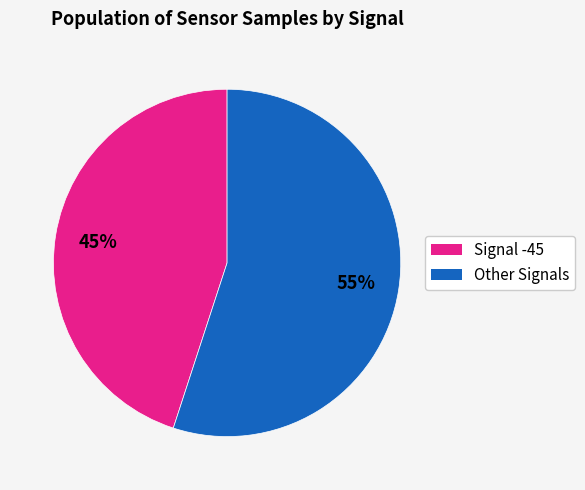

Does any single category account for the majority?

Yes